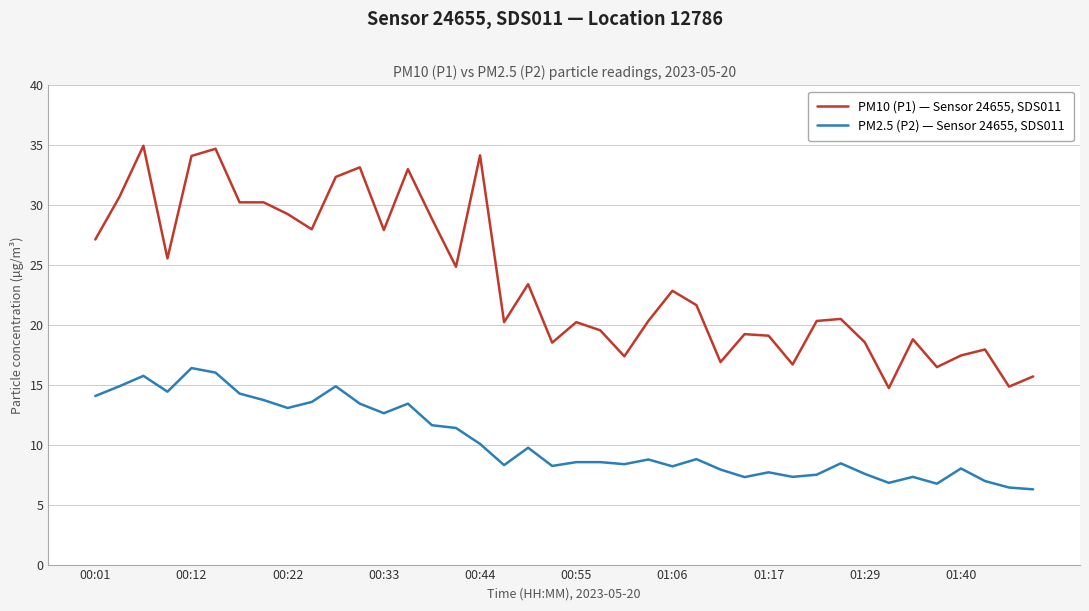

What is the difference between the maximum and minimum values in the PM10 (P1) — Sensor 24655, SDS011 series?

20.2